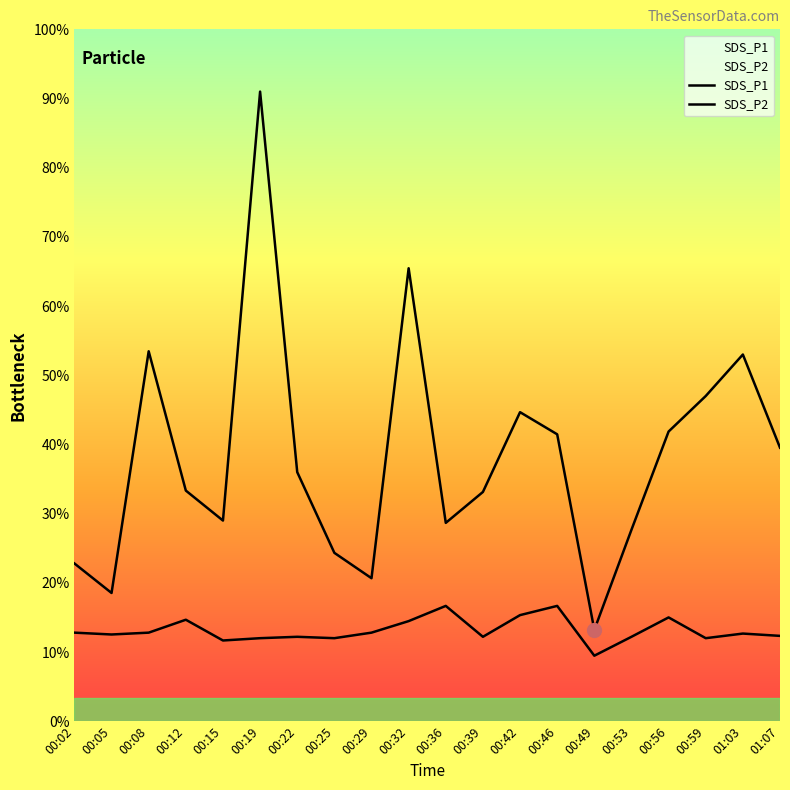

Reading right to left, transcribe all the data shown in this chart.

SDS_P1: 5.9	8.0	7.0	6.3	4.2	2.0	6.2	6.7	5.0	4.3	9.8	3.1	3.6	5.4	13.7	4.3	5.0	8.0	2.8	3.4
SDS_P2: 1.9	1.9	1.8	2.2	1.8	1.4	2.5	2.3	1.8	2.5	2.2	1.9	1.8	1.8	1.8	1.8	2.2	1.9	1.9	1.9